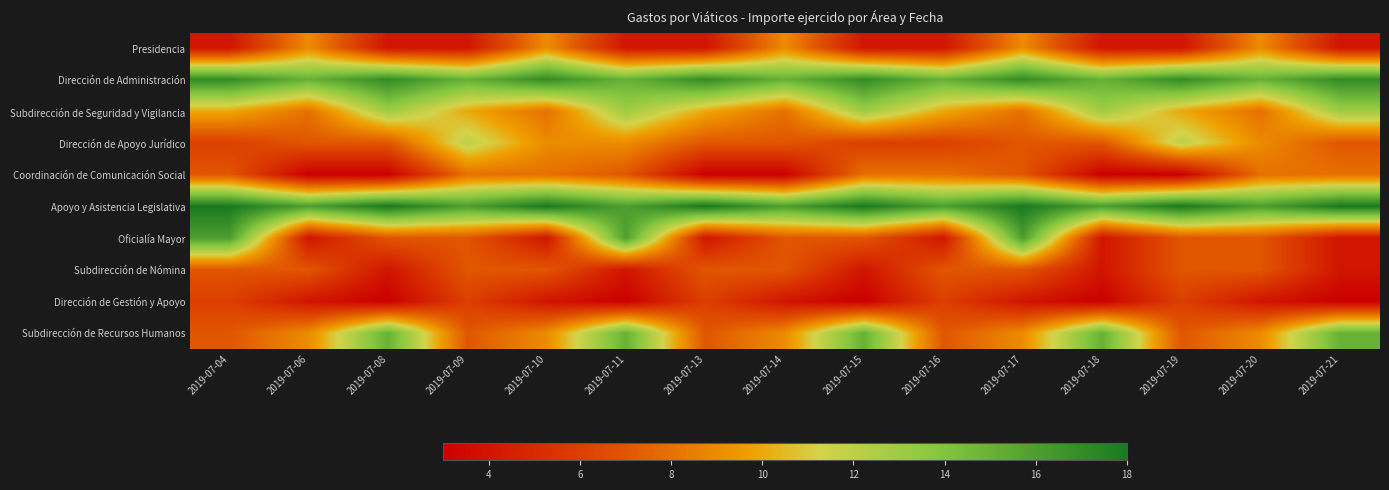

Which series has the largest total across all categories?

Apoyo y Asistencia Legislativa